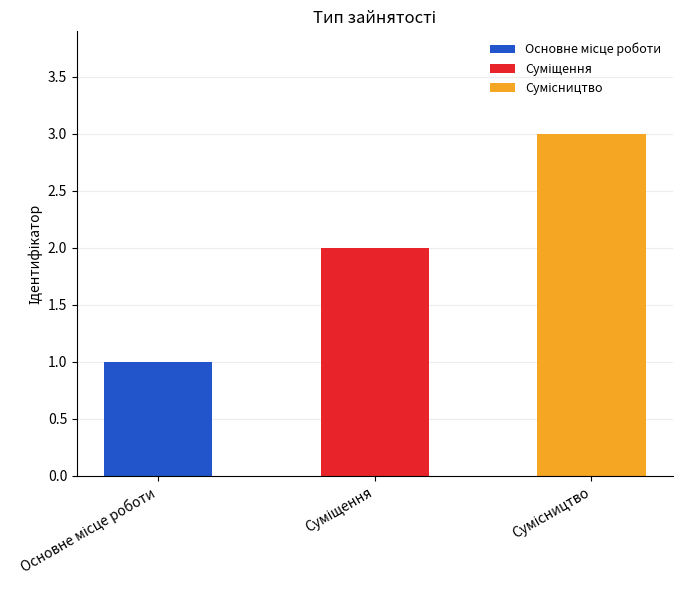

List the labels in order of value, largest first.

Сумісництво, Суміщення, Основне місце роботи